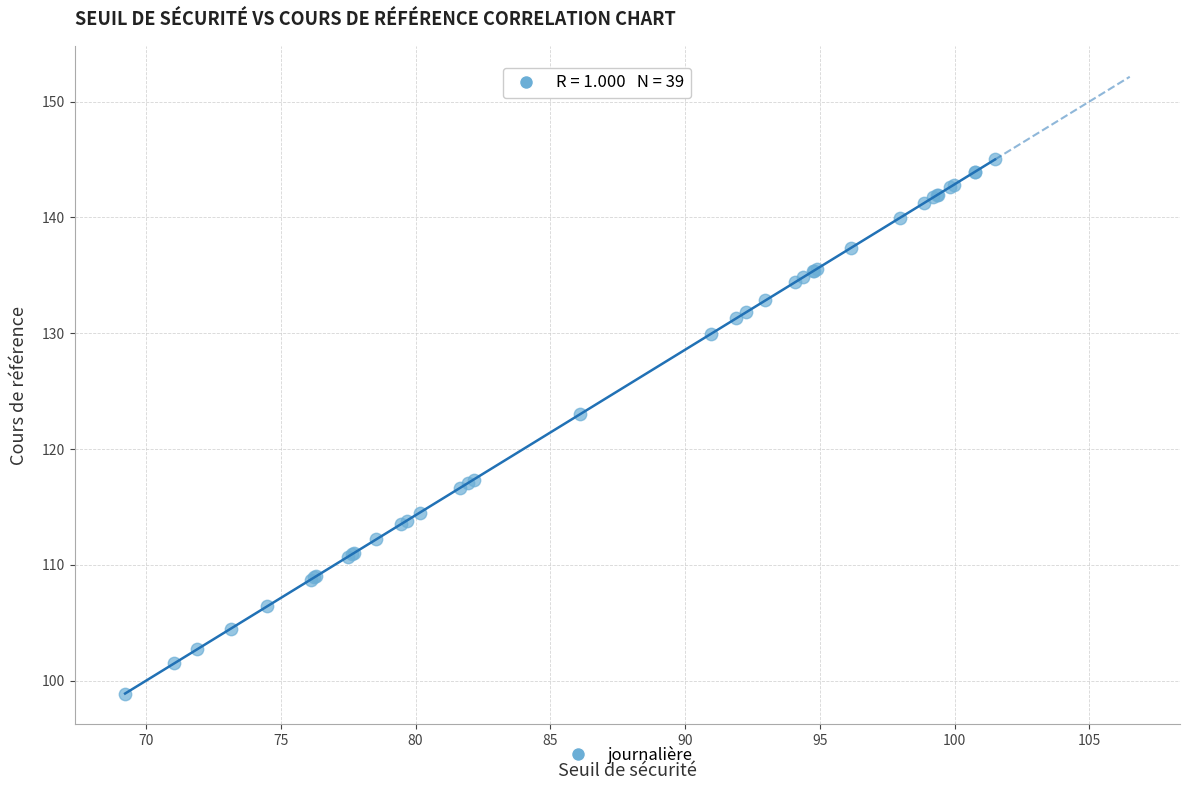

What Y value in the scatter plot is closest to 121?

123.0